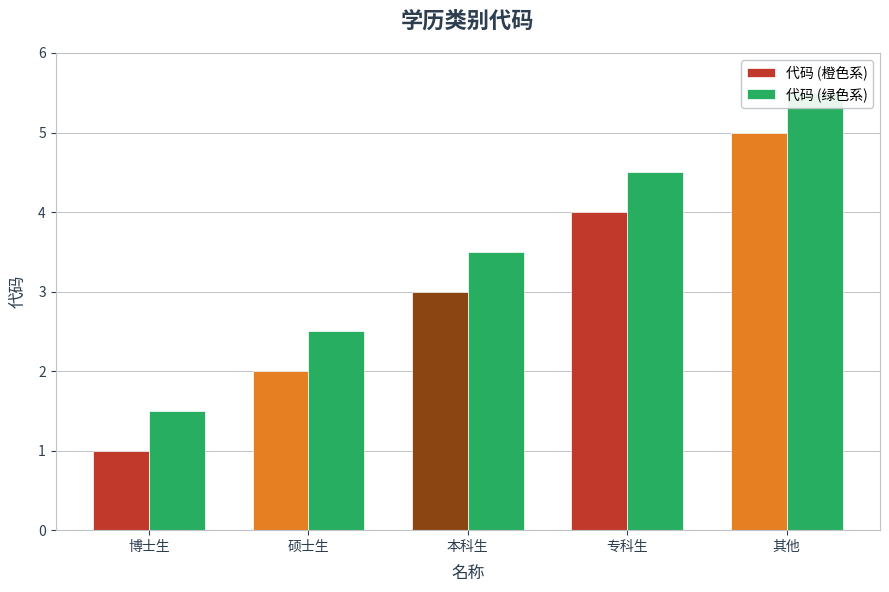

At 专科生, list the series in order from largest to smallest.

代码 (绿色系), 代码 (橙色系)